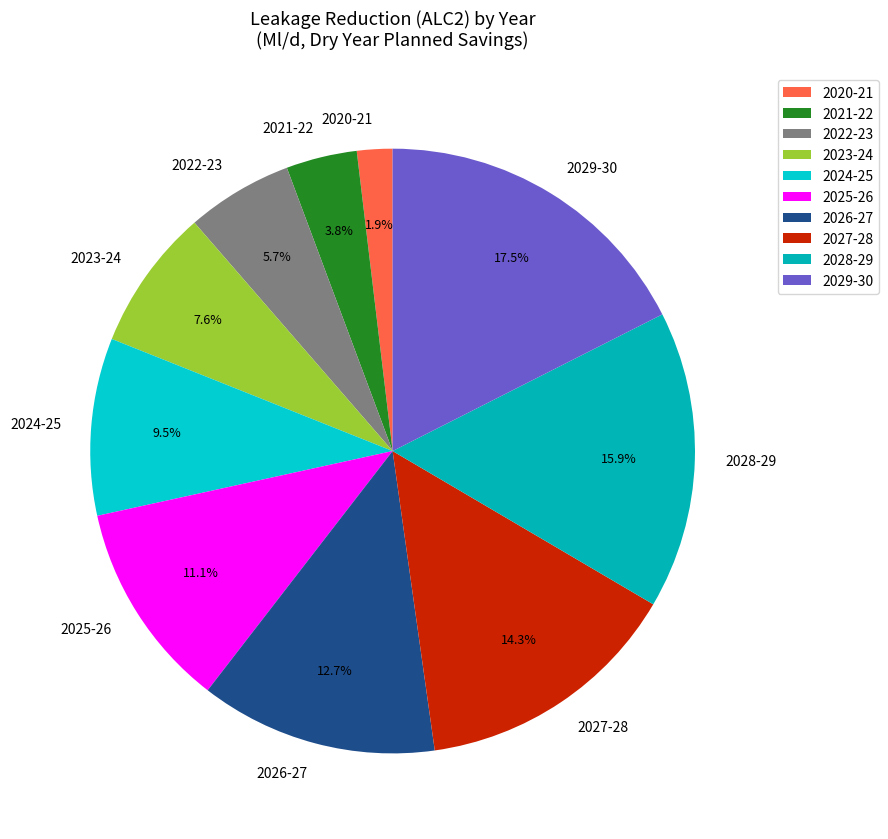

Does 2021-22 represent more than half of the total?

No